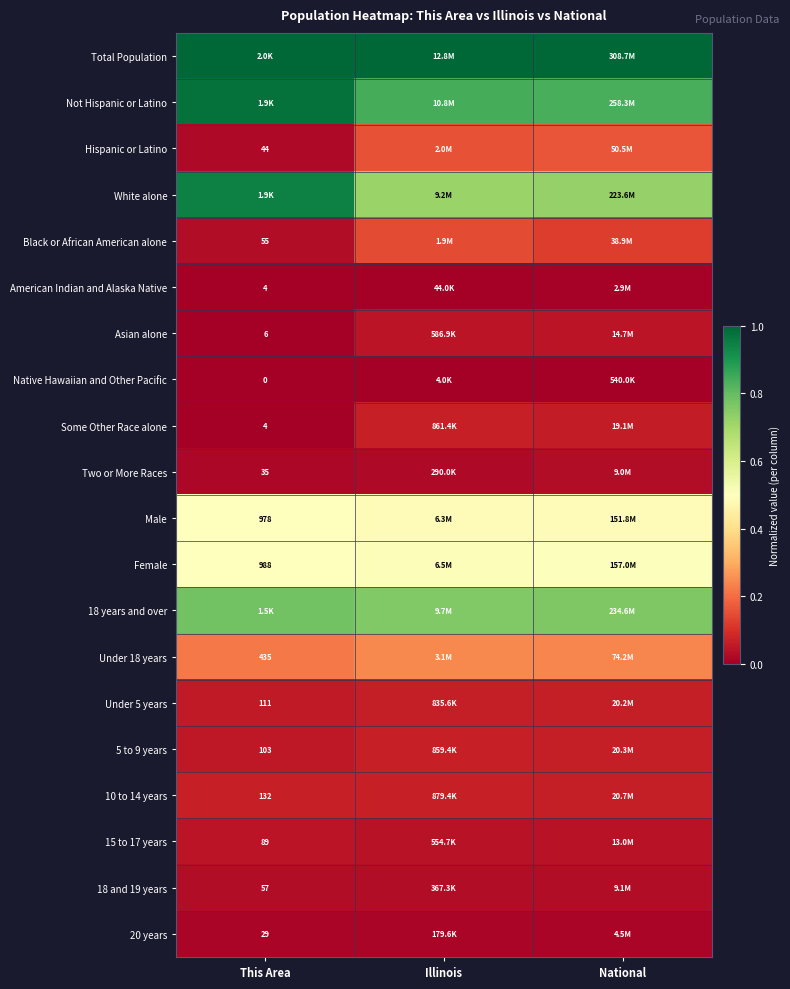

The value of Total Population at National is 1.6. True or false?

False